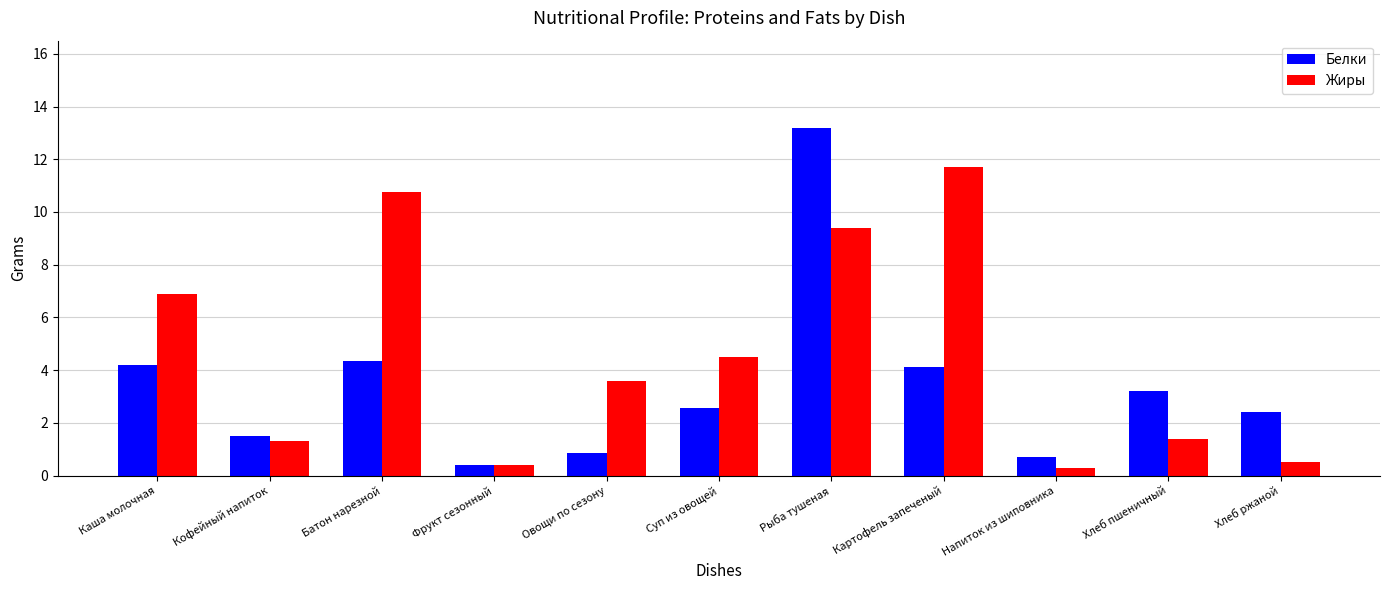

Count the number of categories in the chart.

11